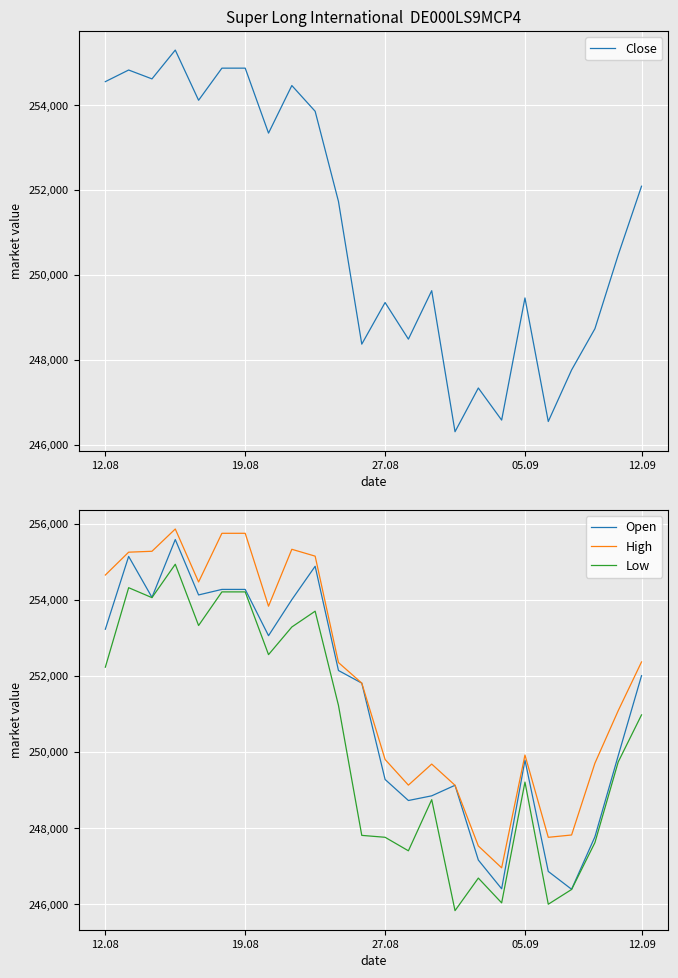

True or false: Low and Open intersect in this chart.

False